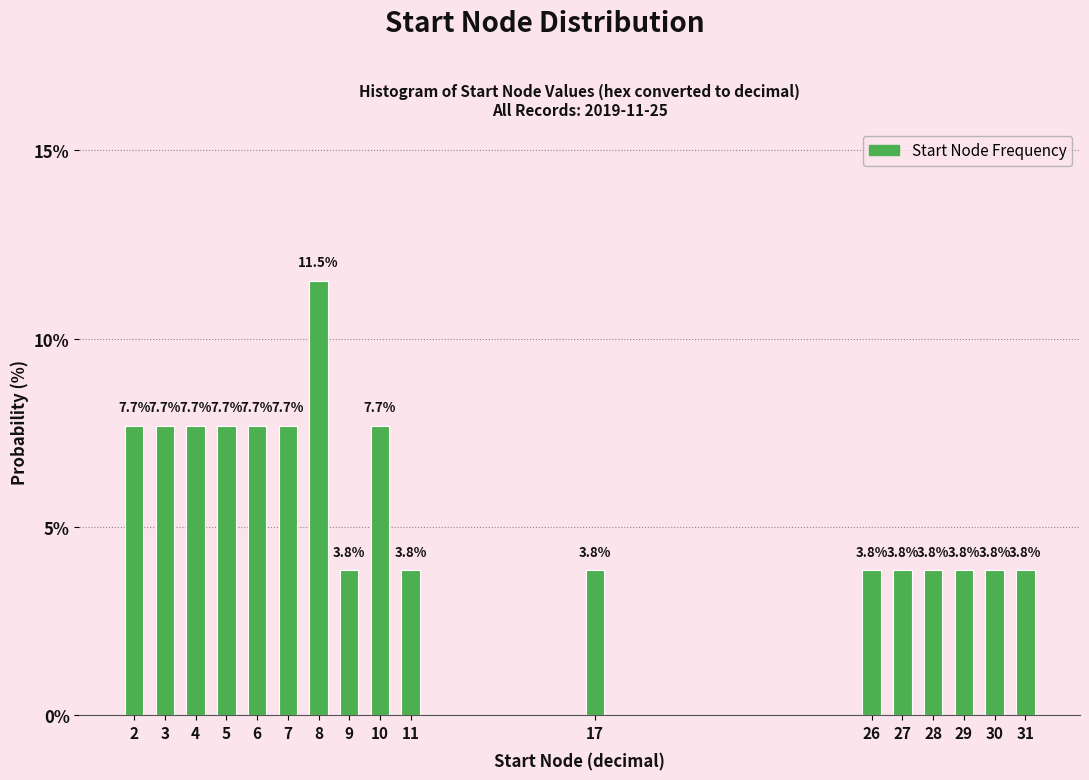

Reading left to right, what are all the values shown in this chart?

2=7.7	3=7.7	4=7.7	5=7.7	6=7.7	7=7.7	8=11.5	9=3.8	10=7.7	11=3.8	17=3.8	26=3.8	27=3.8	28=3.8	29=3.8	30=3.8	31=3.8